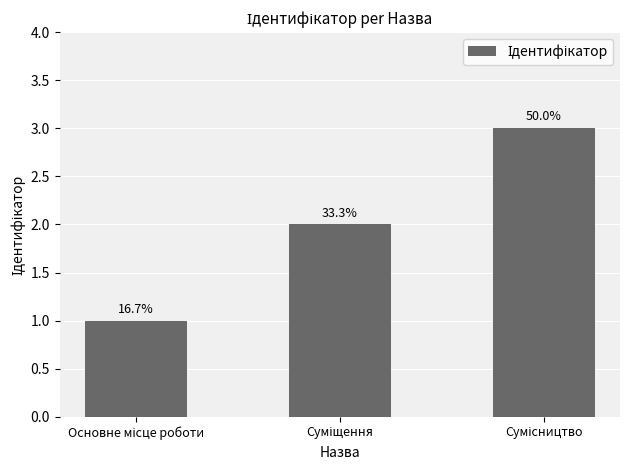

List the labels in order of value, largest first.

Сумісництво, Суміщення, Основне місце роботи